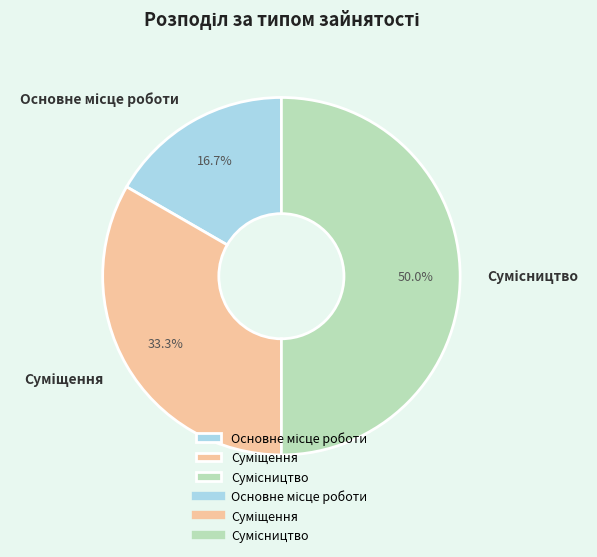

To the nearest percent, what is the difference between the Суміщення and Сумісництво slice percentages?

17%